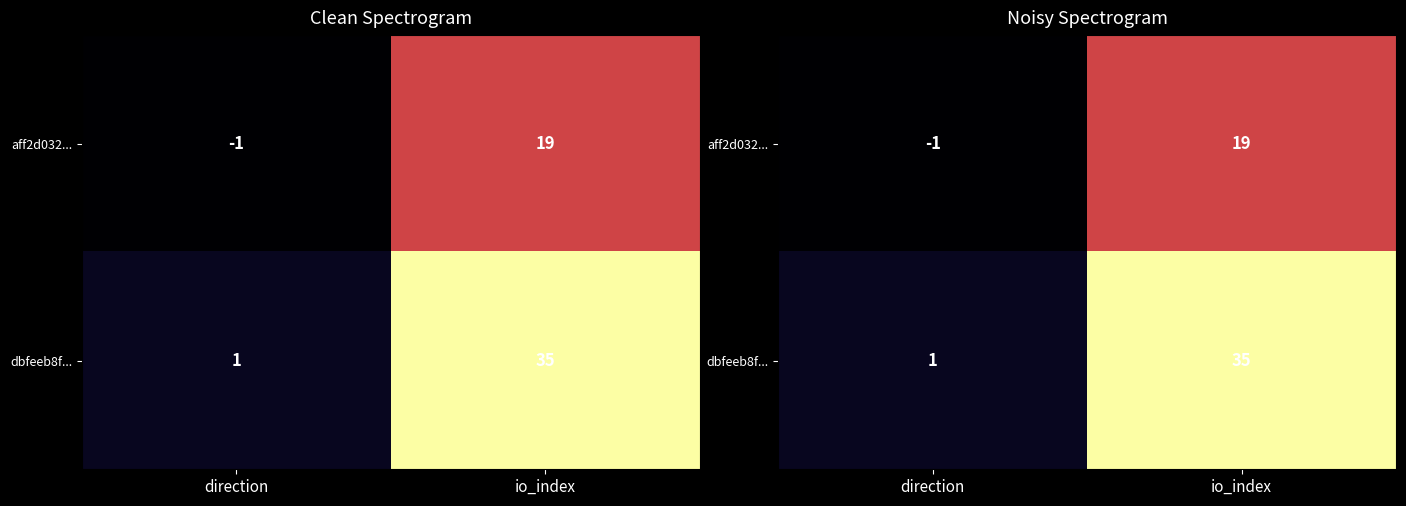

How many distinct data groups are displayed?

2